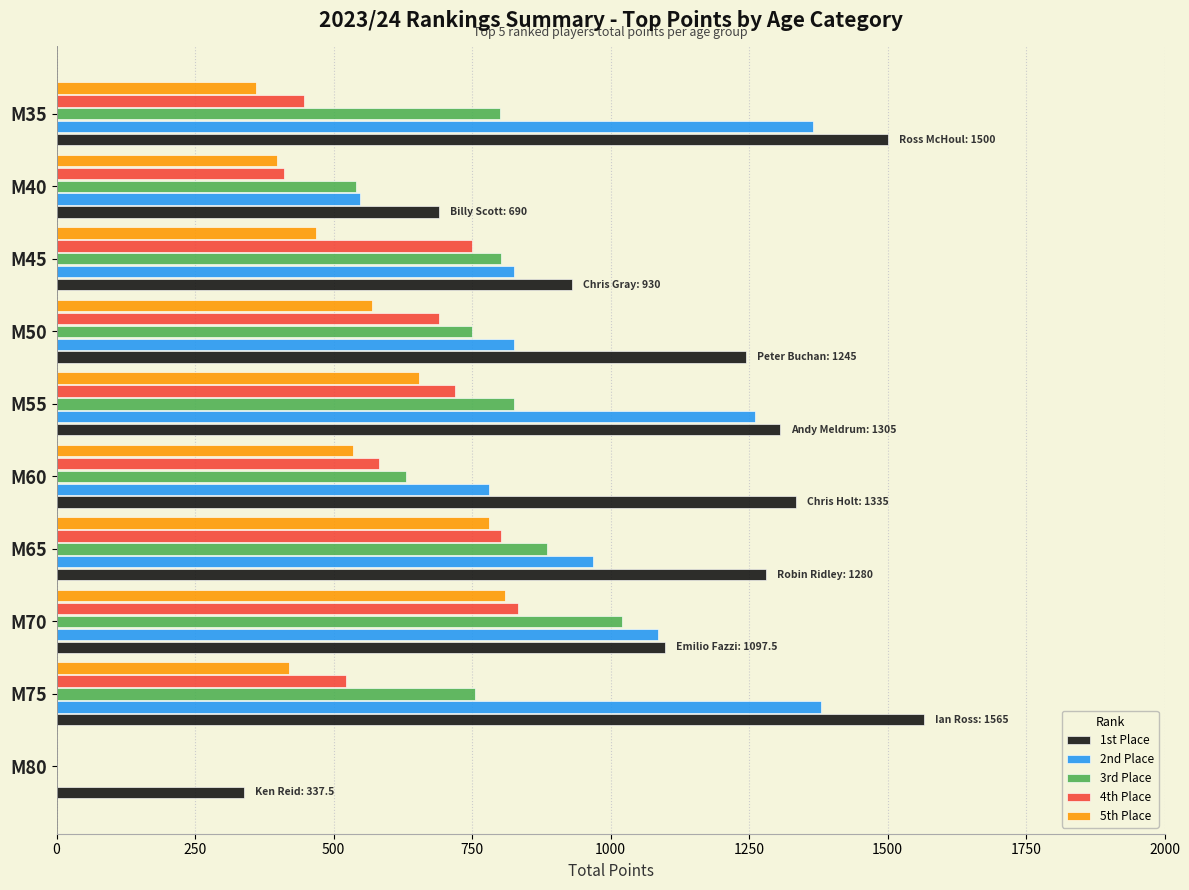

At which category does the chart reach its peak across all series?

M75